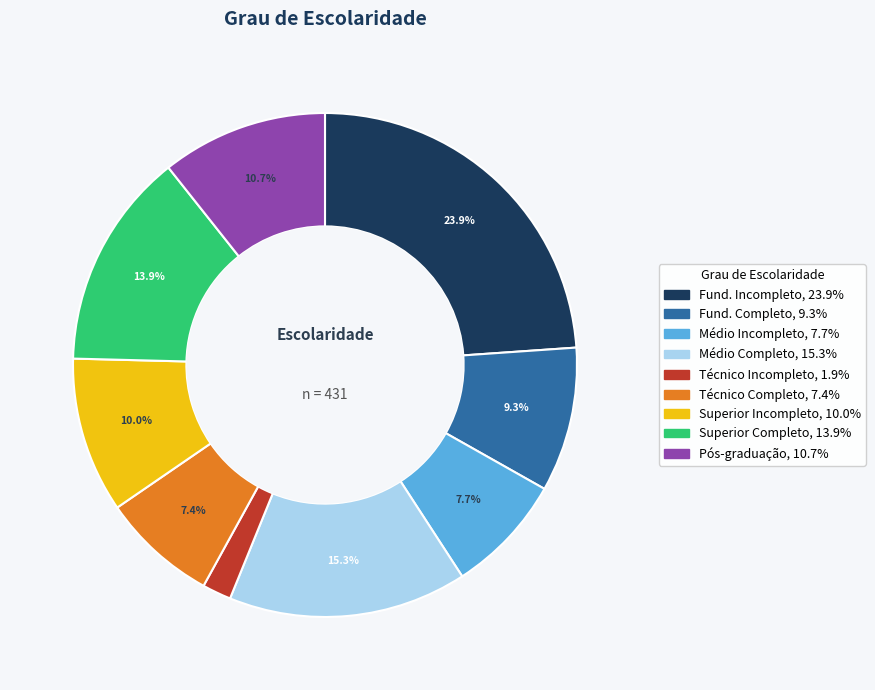

Is there a majority slice in this chart?

No